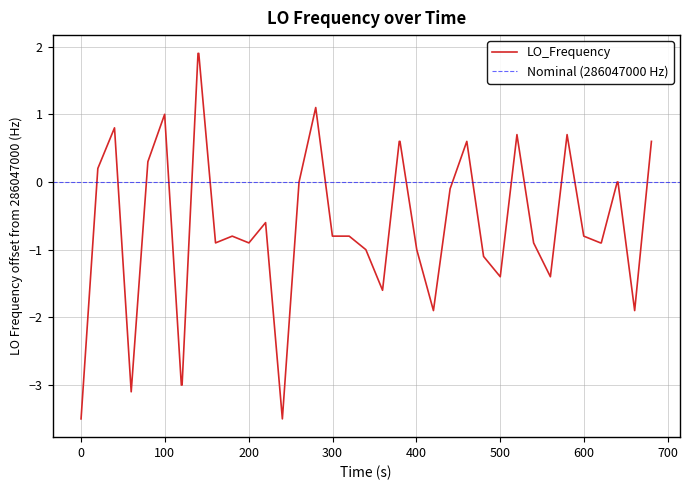

What is the minimum value for LO_Frequency?

-3.5